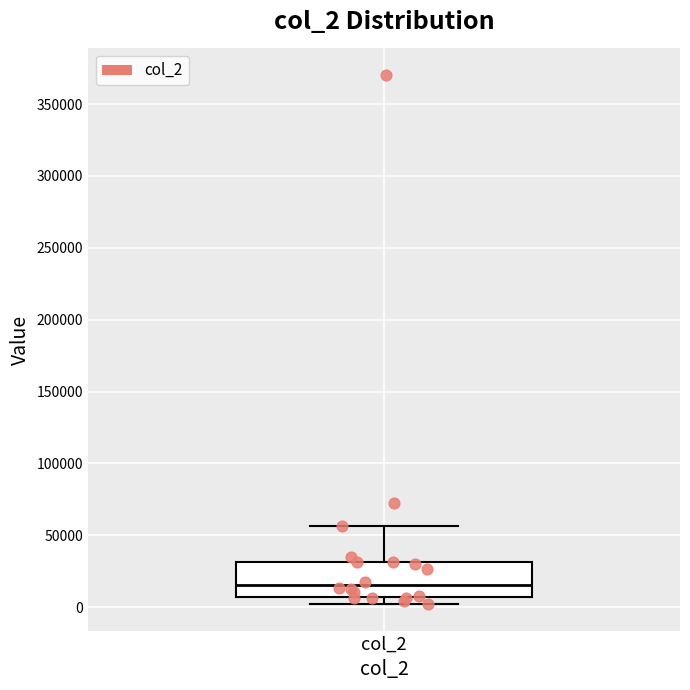

Read this box plot against the y-axis: the position of the median line, the range covered by the box, and the ends of both whiskers. The values are not printed on the chart, so give them approximately, as read against the axis.

median 15000, box 5000 to 30000, whiskers 0 to 55000